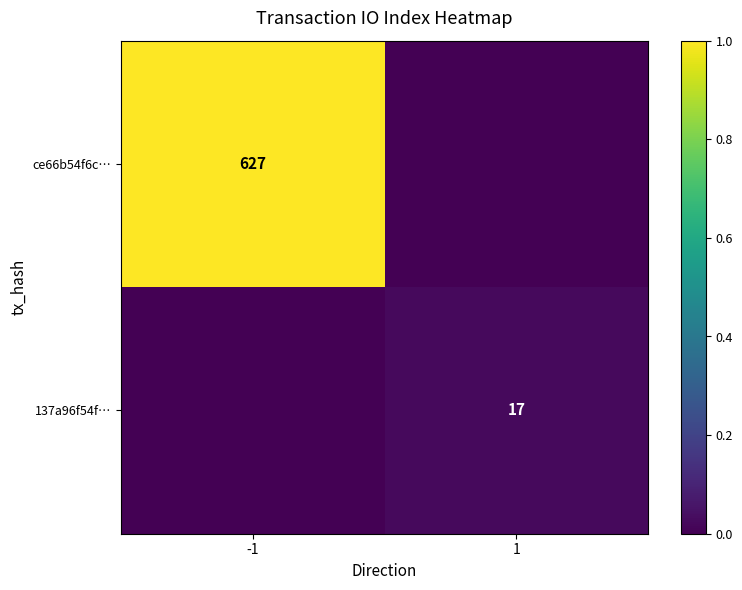

Is the value of 137a96f54f… at 1 greater than the value of ce66b54f6c… at -1?

No